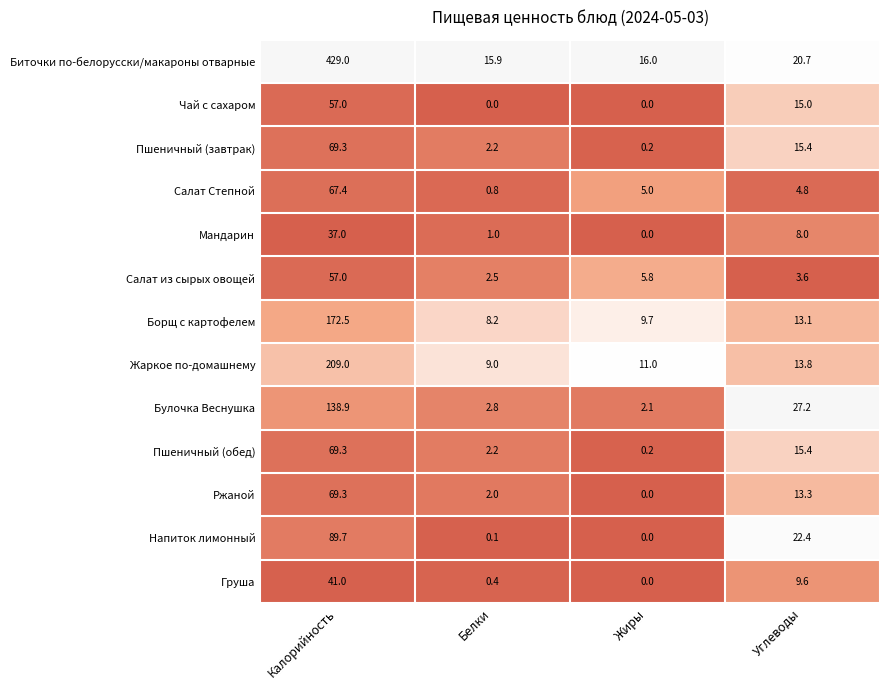

What value does the Борщ с картофелем series have at Белки?

8.2